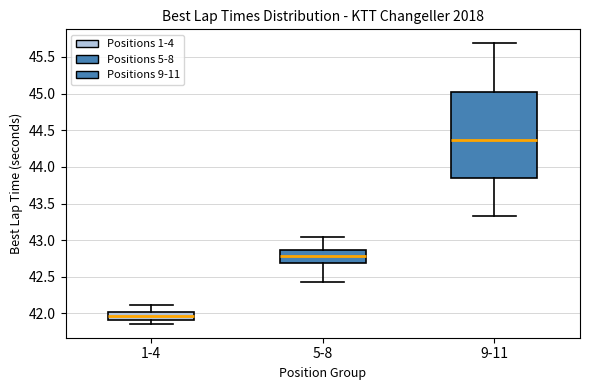

Where is the lower edge of the box for 1-4 on the y-axis? The values are not printed on the chart, so give them approximately, as read against the axis.

41.90